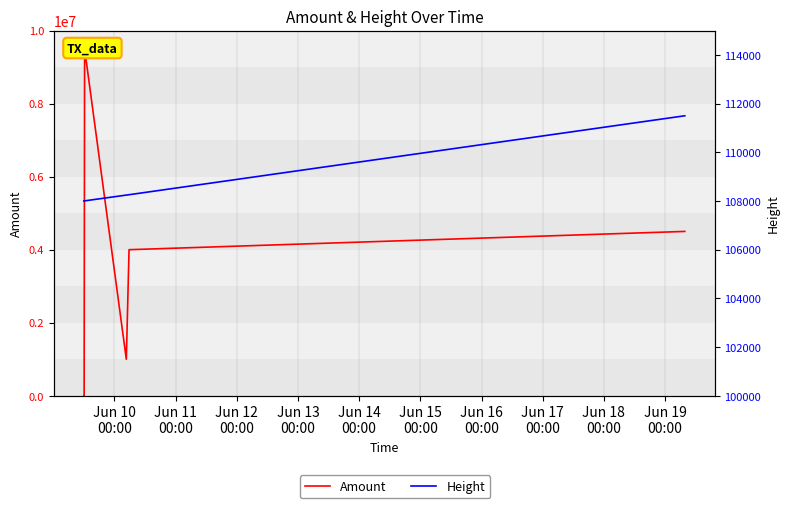

In Amount, how many points are lower than both neighbors (excluding endpoints)?

2